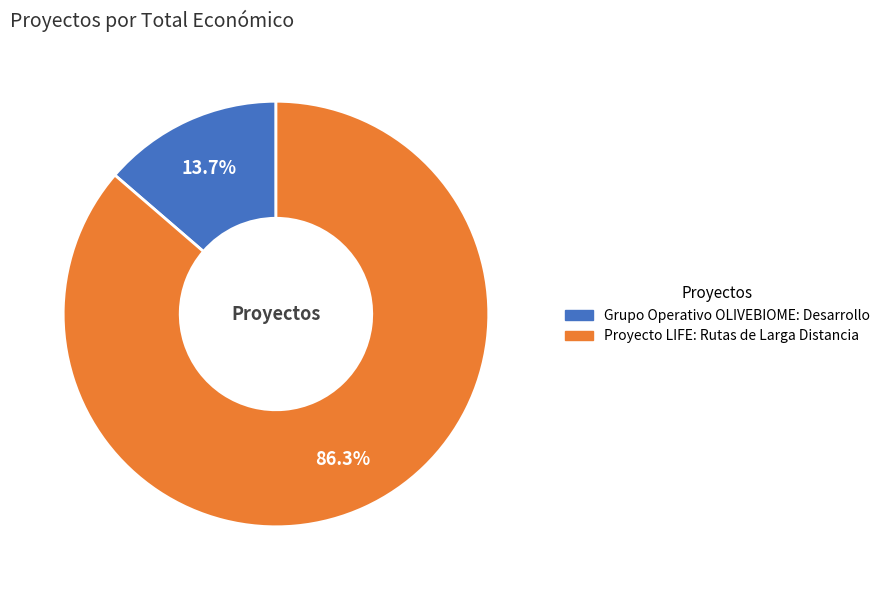

Does any single category account for the majority?

Yes